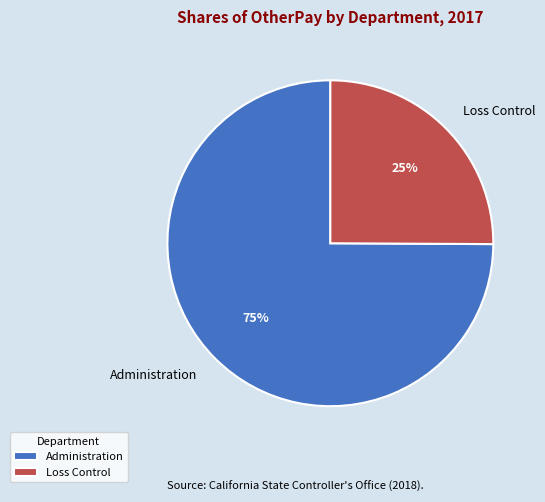

Which category has the smallest portion of the pie?

Loss Control